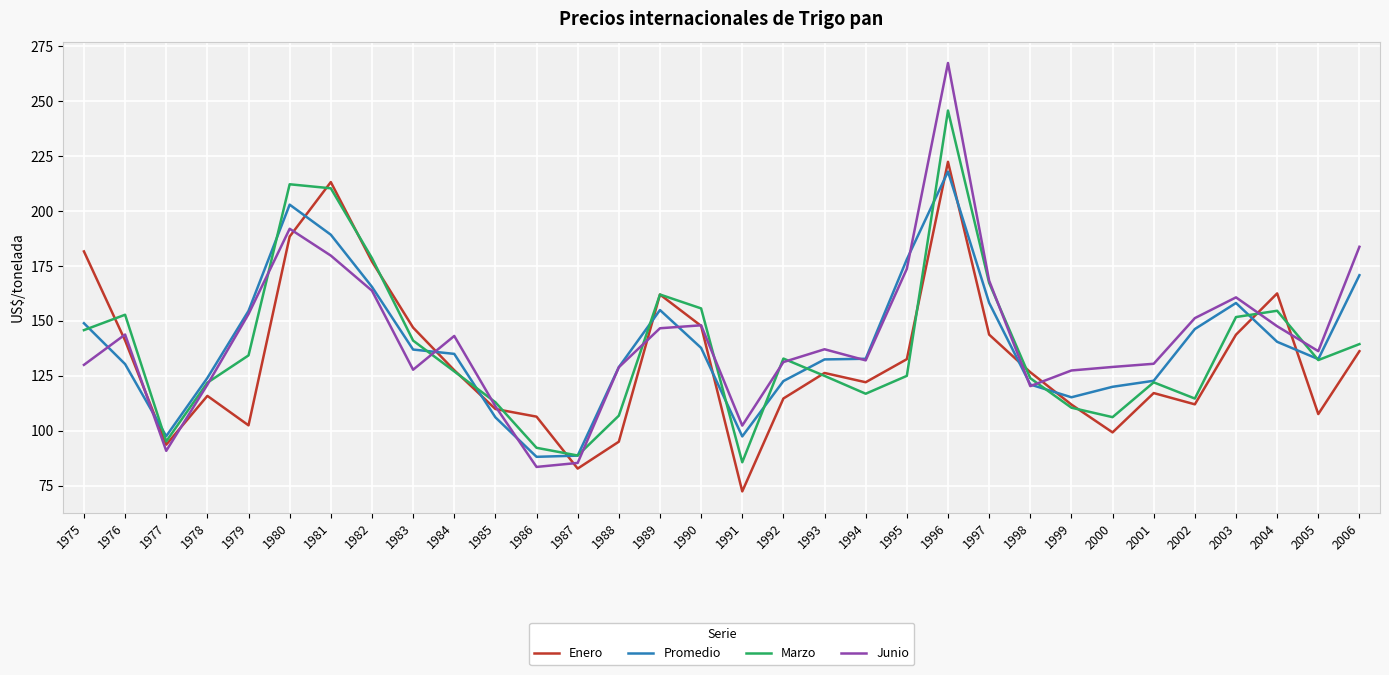

What is the difference between the highest and lowest values at 1988?

33.9